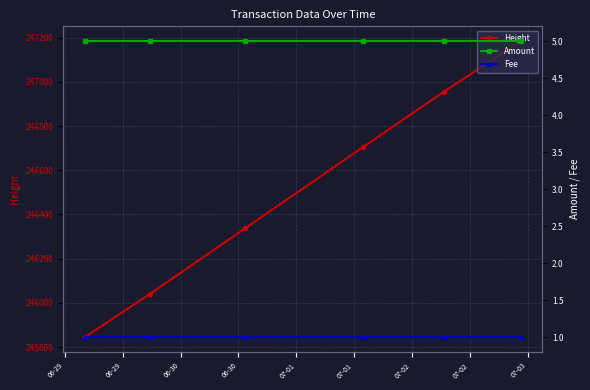

Count the number of categories in the chart.

6